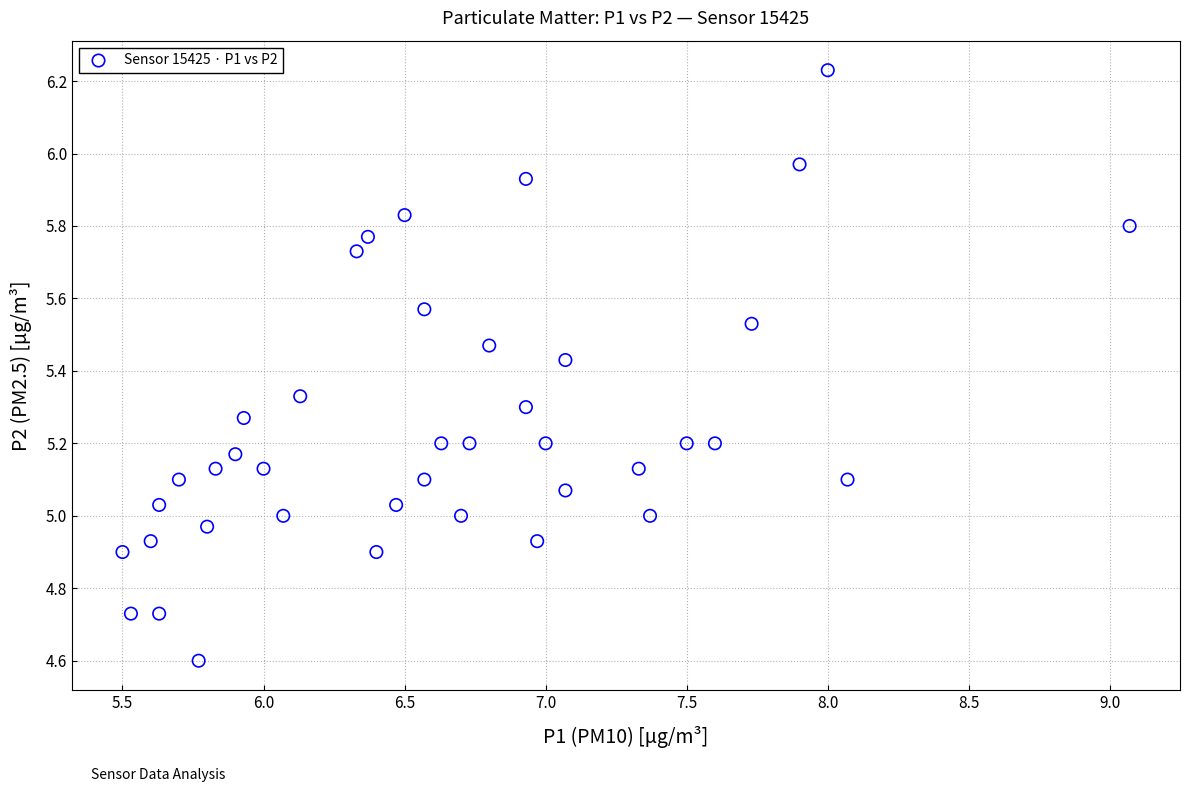

What is the range of Y values (max minus min)?

1.6